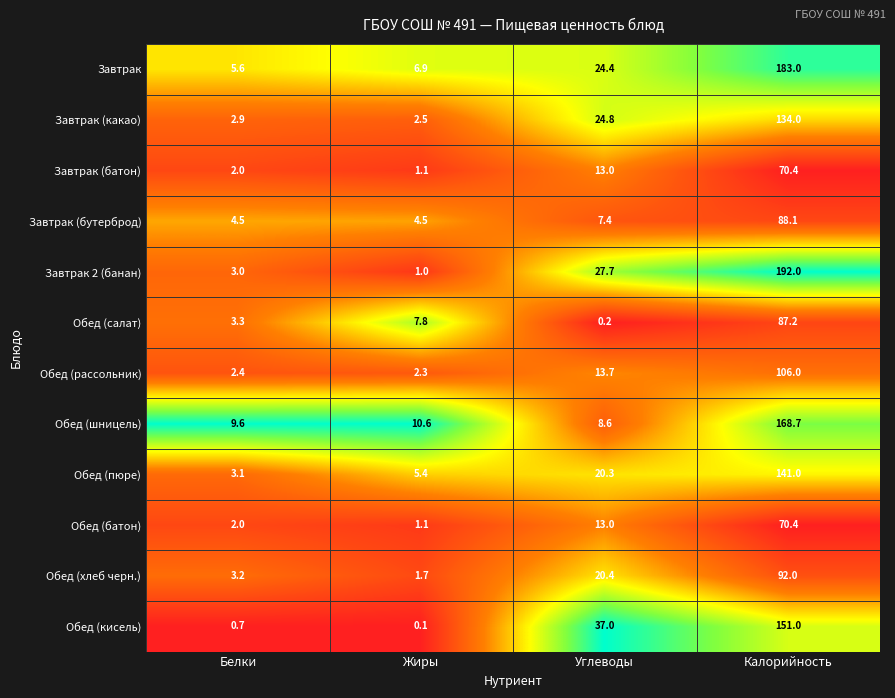

Which series has the largest range (max minus min)?

Завтрак 2 (банан)